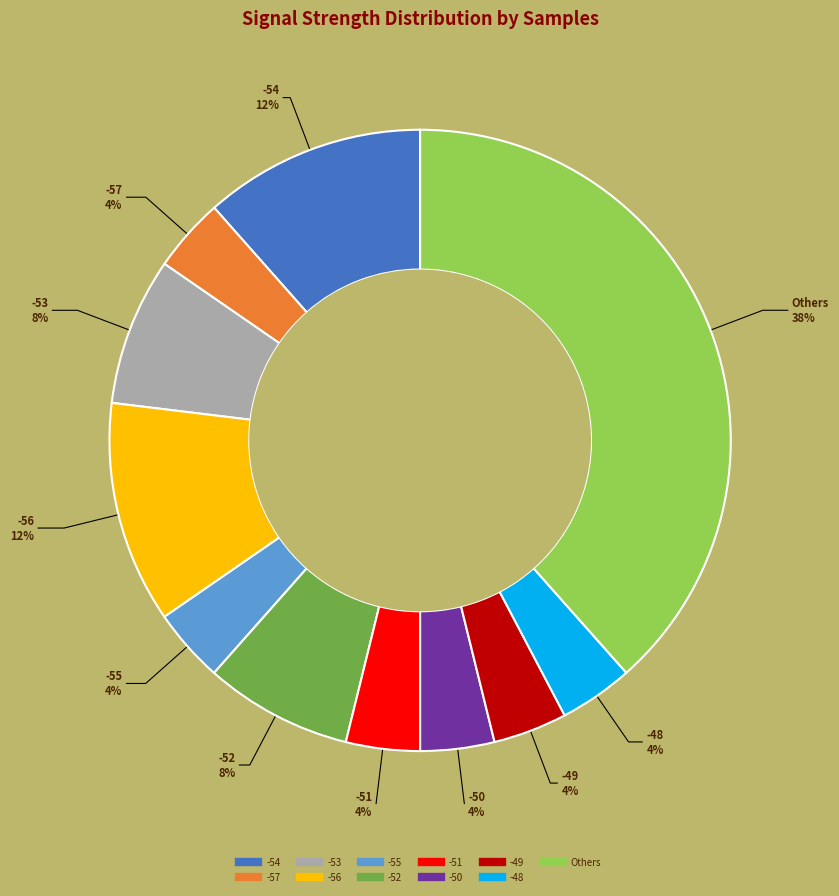

To the nearest percent, what is the average slice percentage?

9%